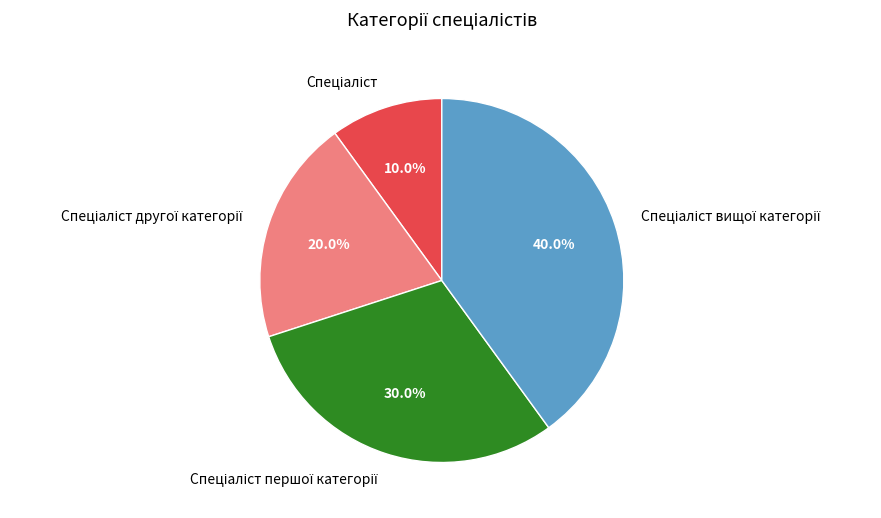

Is there a majority slice in this chart?

No